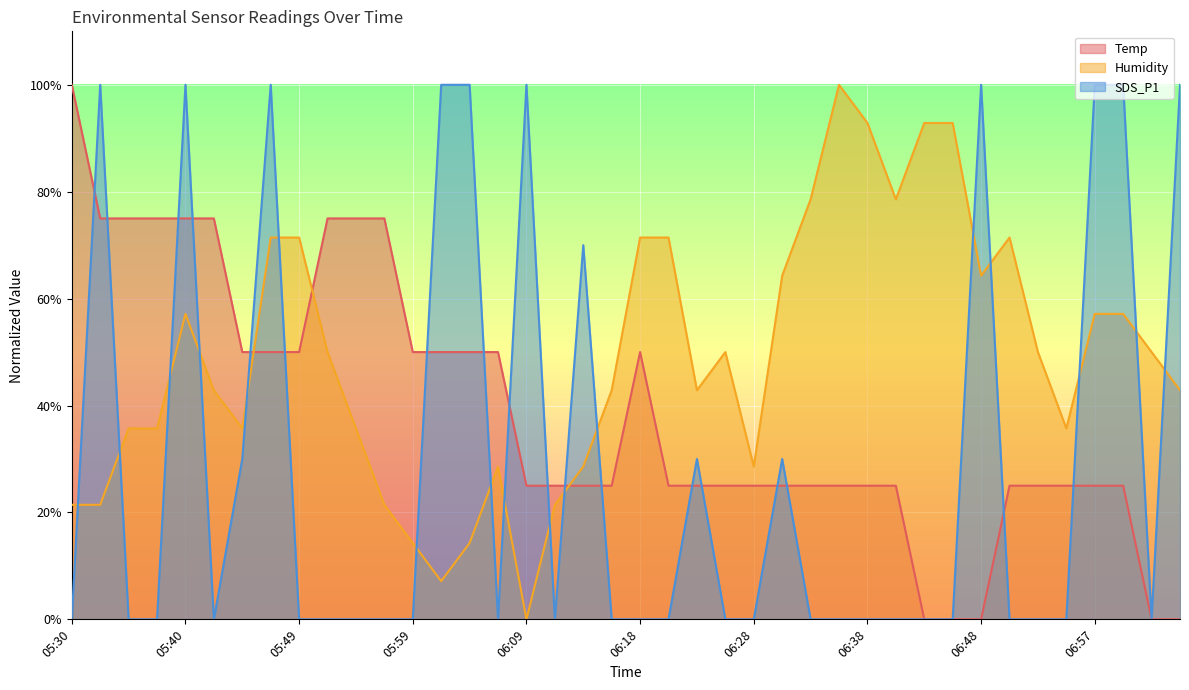

Which series has the largest range (max minus min)?

Temp